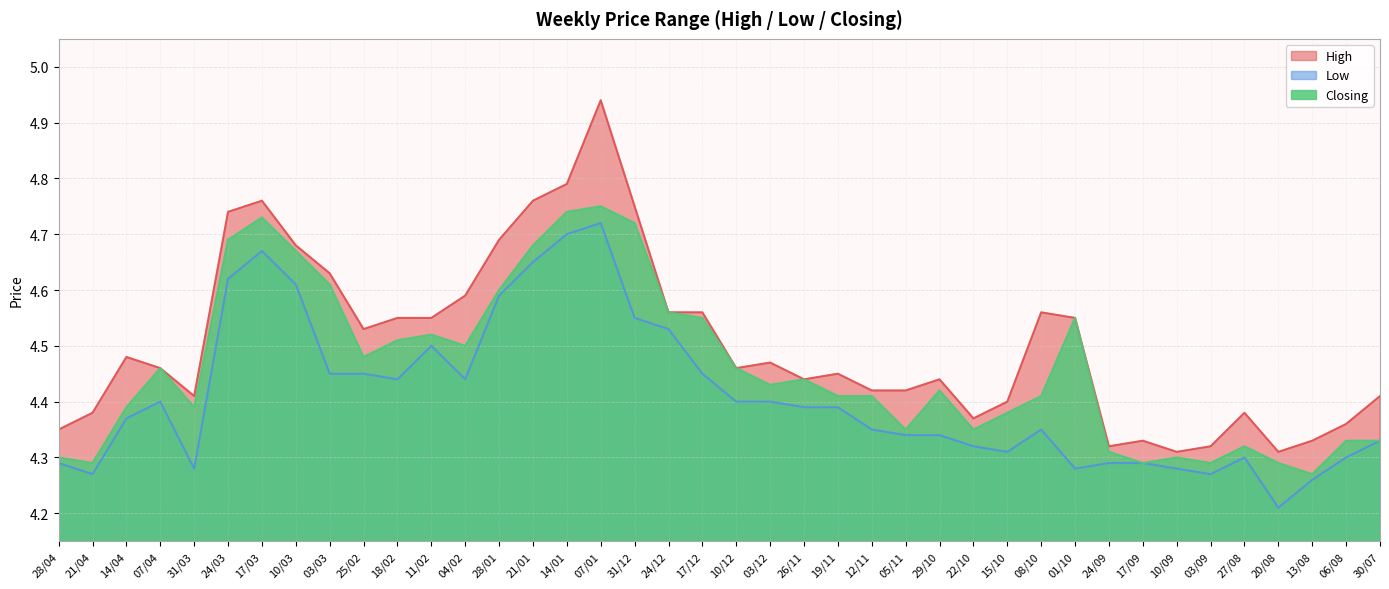

True or false: Closing and Low intersect in this chart.

False